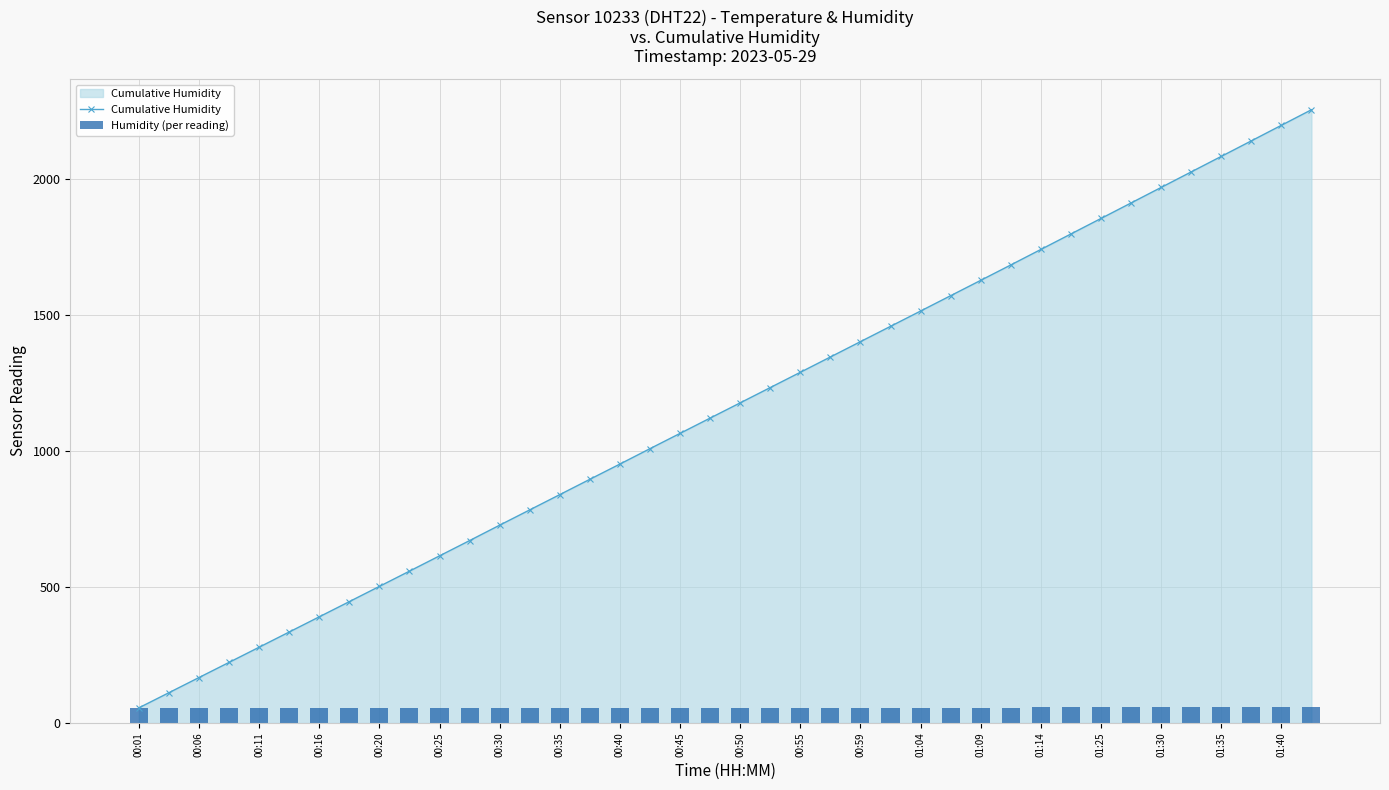

At which label does Cumulative Humidity first exceed 1177?

00:50